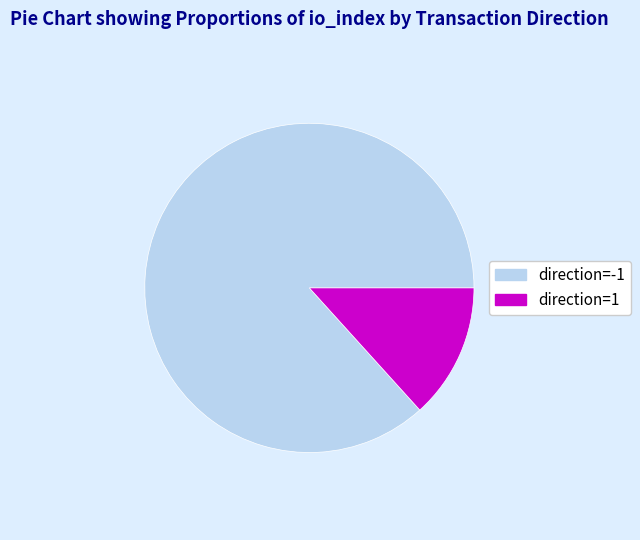

How many segments does this pie chart have?

2